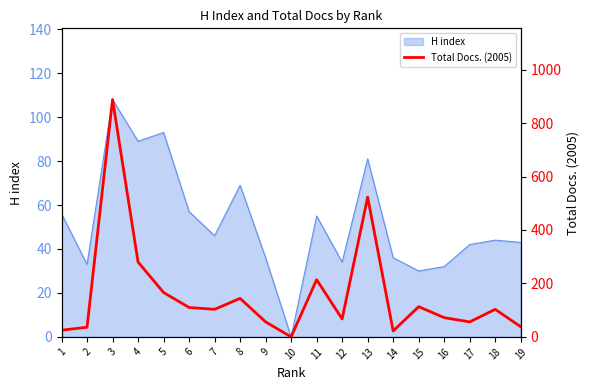

Is it true that H index equals 67 at 18?

False